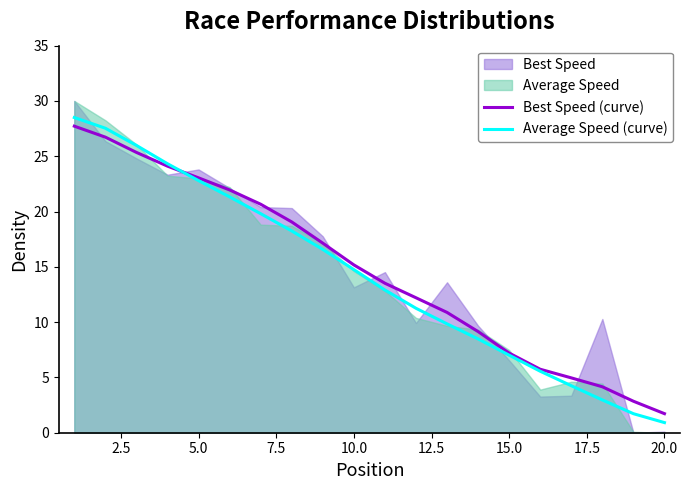

The Best Speed (curve) series shows 7.2 at 15.0. True or false?

True